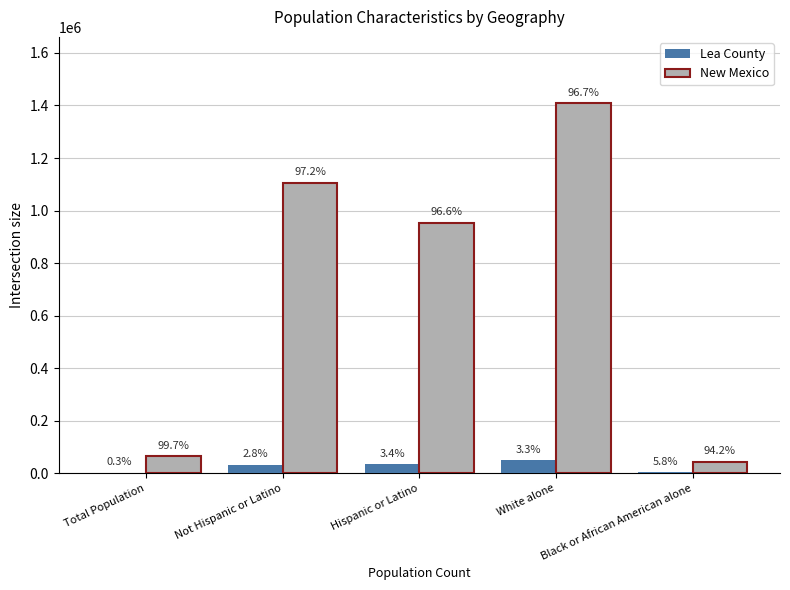

The value of Lea County at Hispanic or Latino is 52923. True or false?

False